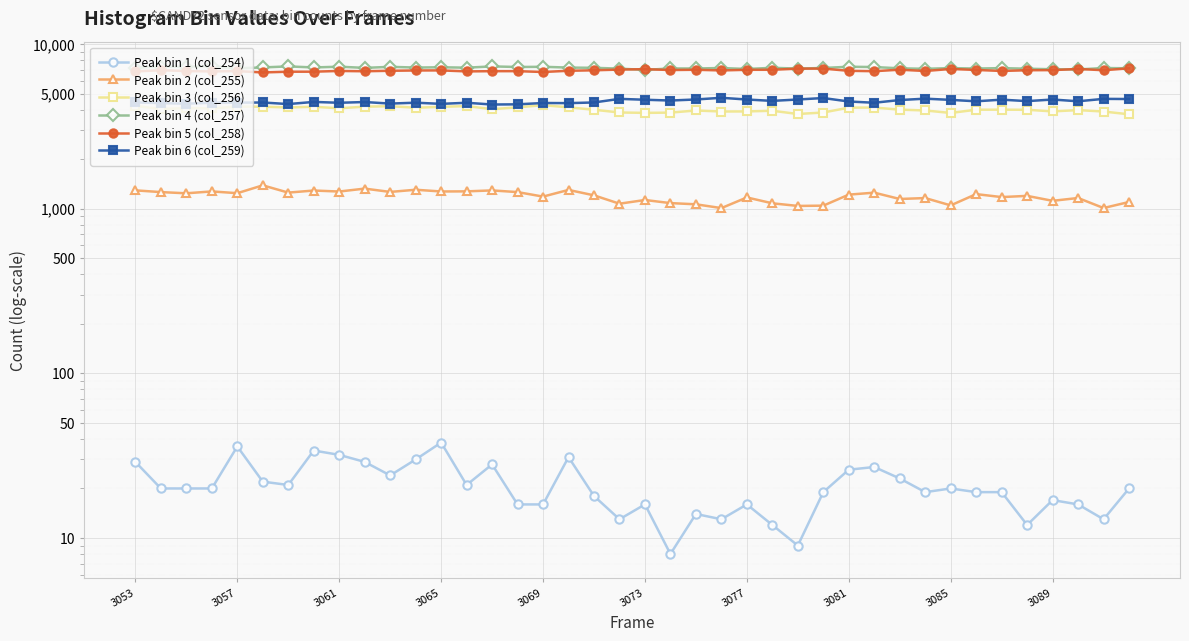

What is the sum of all Peak bin 5 (col_258) values?

276681